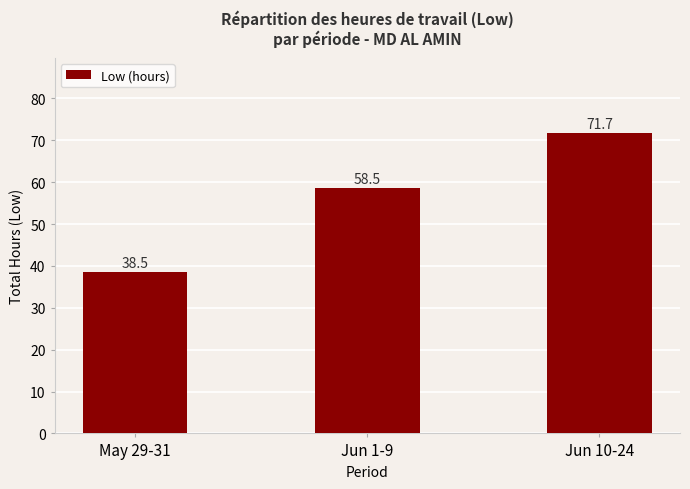

Reading left to right, list all the values displayed in this chart.

May 29-31=38.5	Jun 1-9=58.5	Jun 10-24=71.7